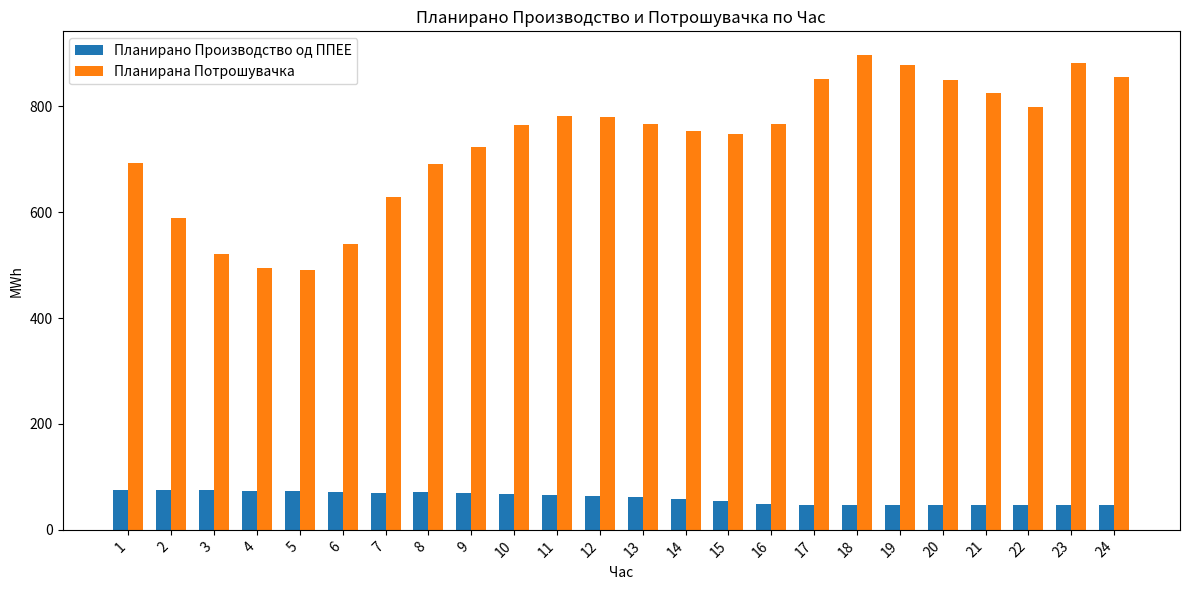

What is the value of the Планирано Производство од ППЕЕ bar at the 5th from the left?

73.1